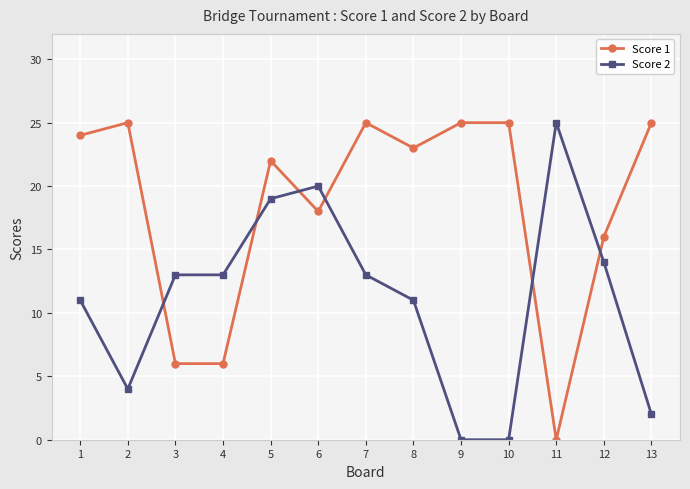

What is the difference between the maximum and minimum values in the Score 2 series?

25